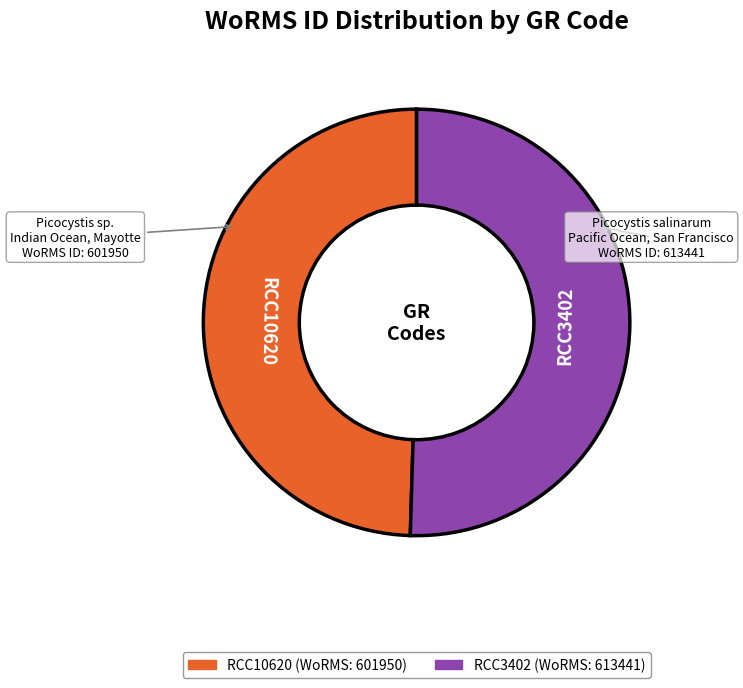

Count the number of slices in the pie.

2